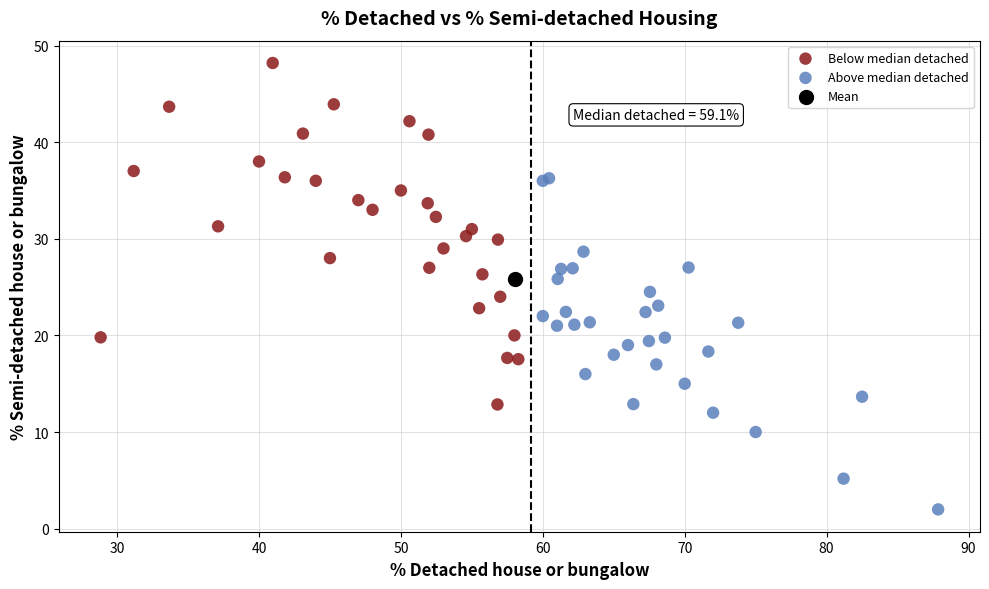

What are all the series names shown in the legend?

Below median detached, Above median detached, Mean